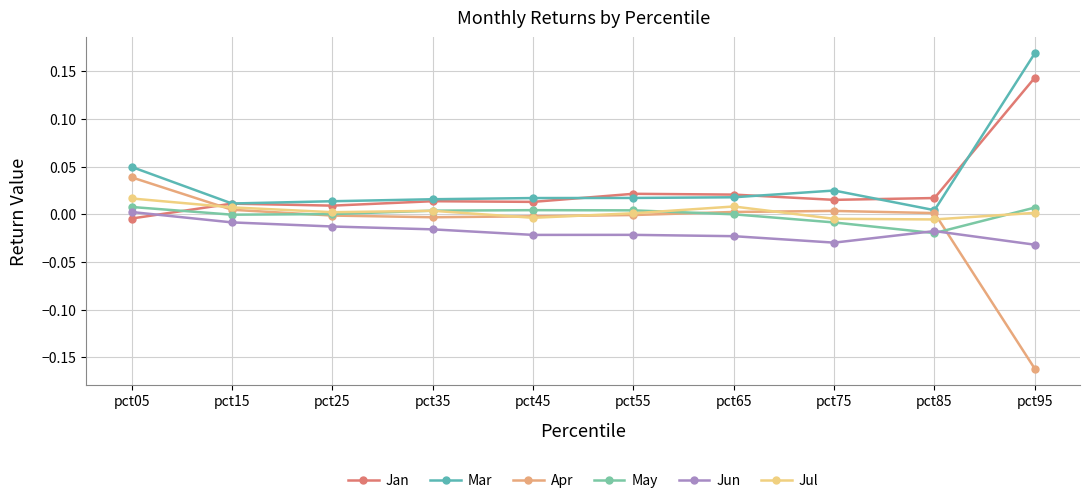

Which series has the largest range (max minus min)?

Apr